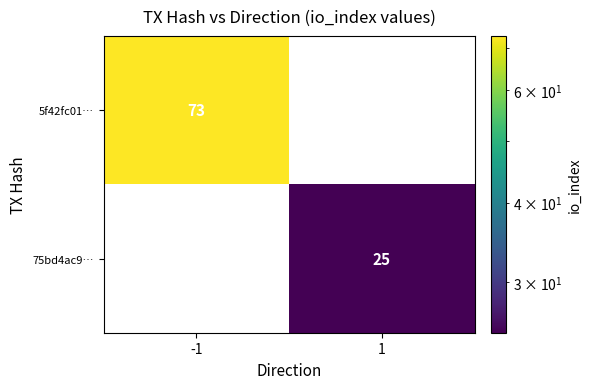

The value of 75bd4ac9… at 1 is 14. True or false?

False